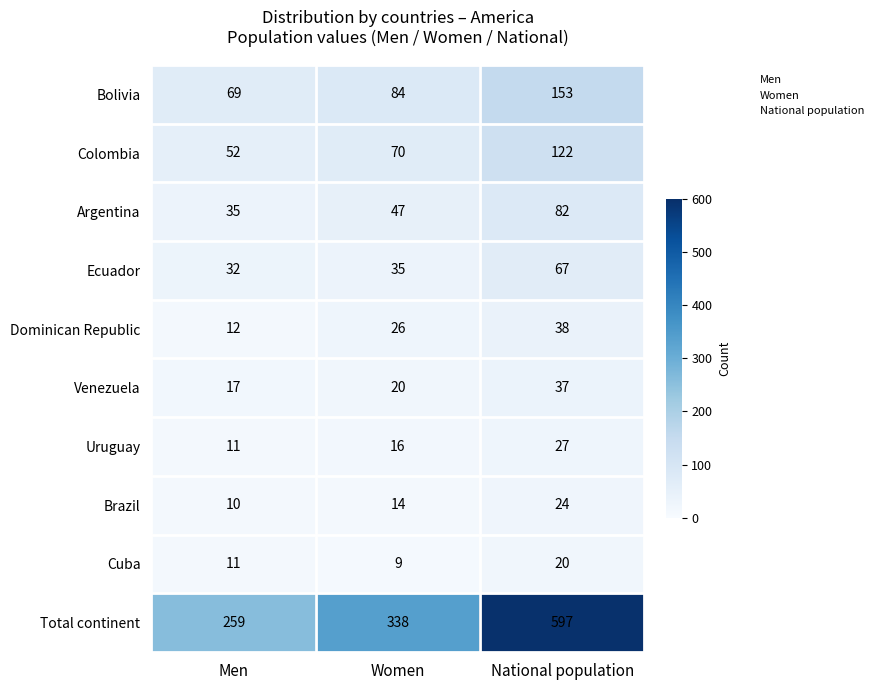

What is the difference between the second highest and minimum values in the Venezuela series?

3